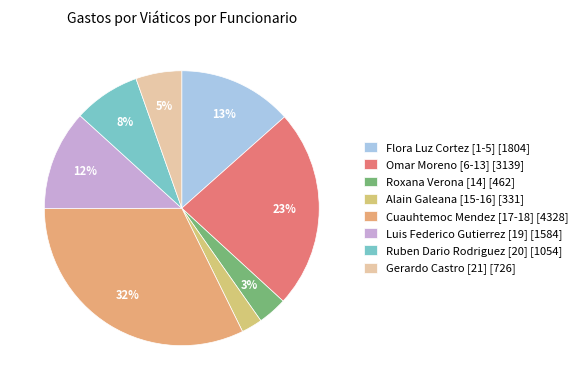

Is there a majority slice in this chart?

No